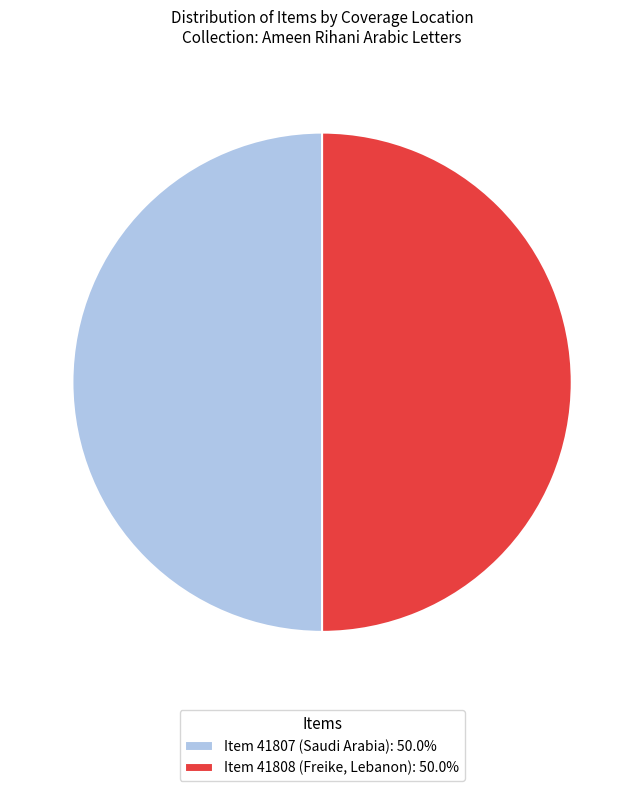

Approximately how many times larger is the value at Item 41808 (Freike, Lebanon): 50.0% compared to Item 41807 (Saudi Arabia): 50.0%?

1.0